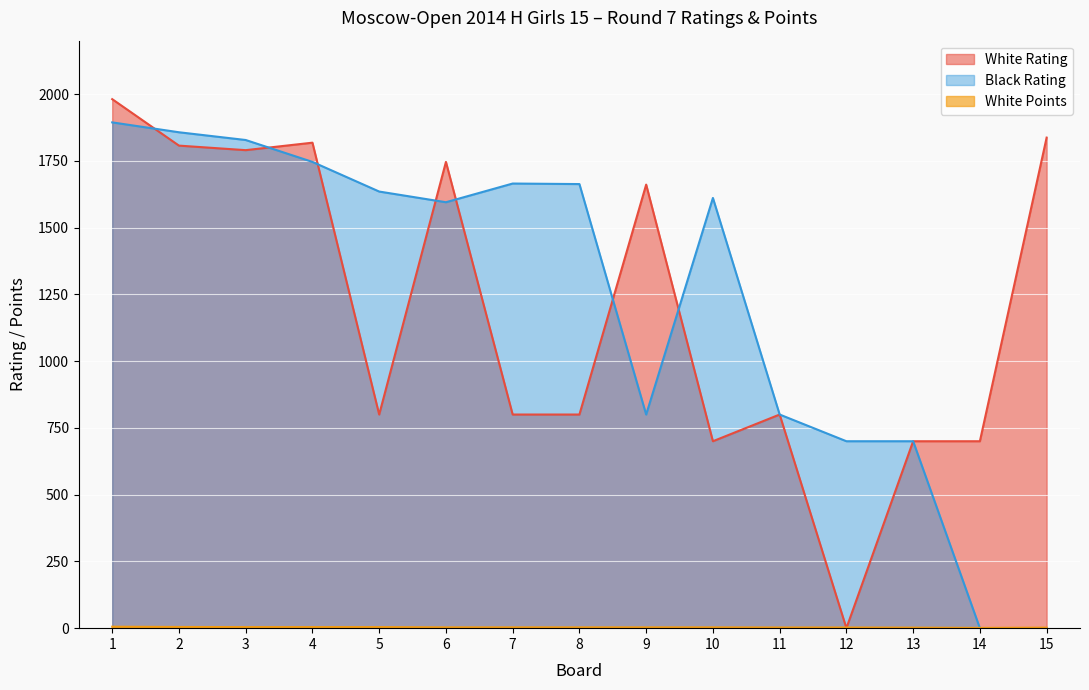

Count the White Points values in the range 2 to 4.

12